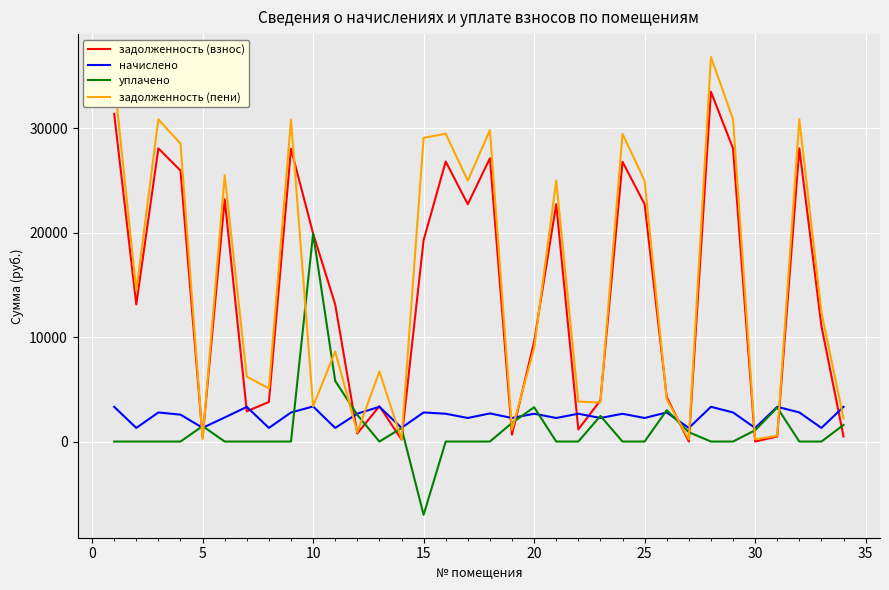

What is the smallest value displayed?

-7012.4